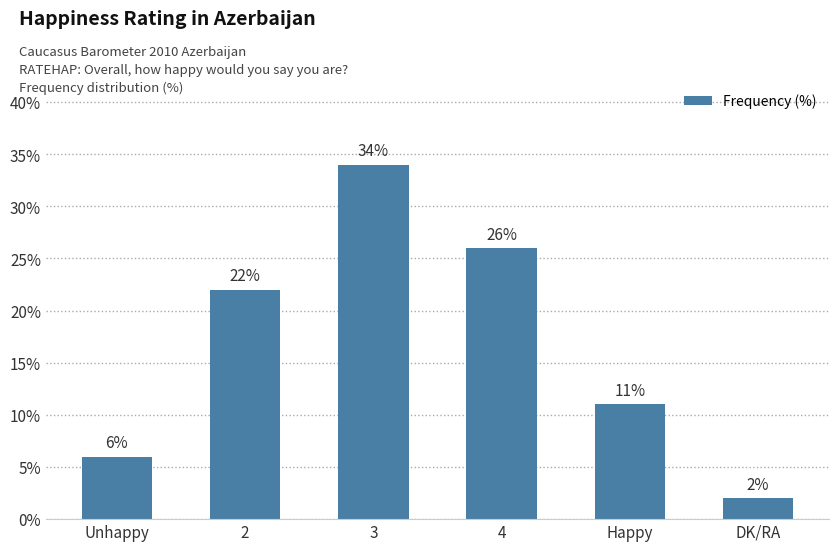

What is the greatest value displayed?

34